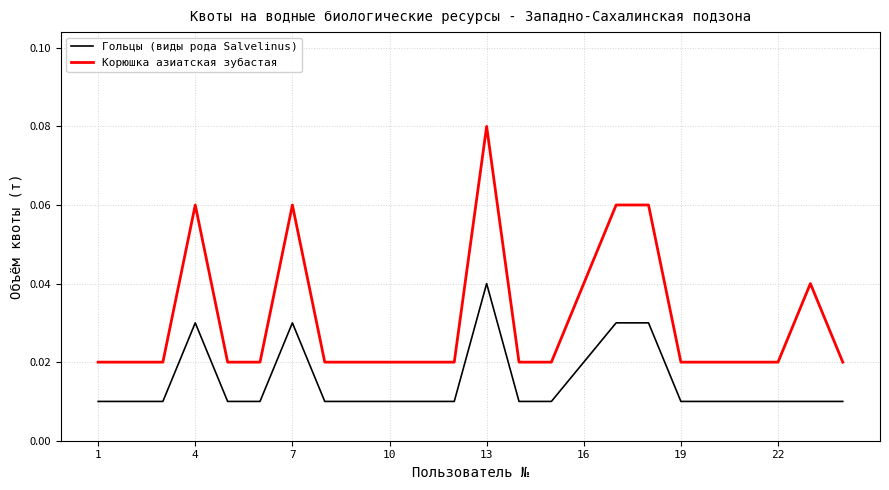

Rank the series by their maximum value, from lowest to highest.

Гольцы (виды рода Salvelinus), Корюшка азиатская зубастая